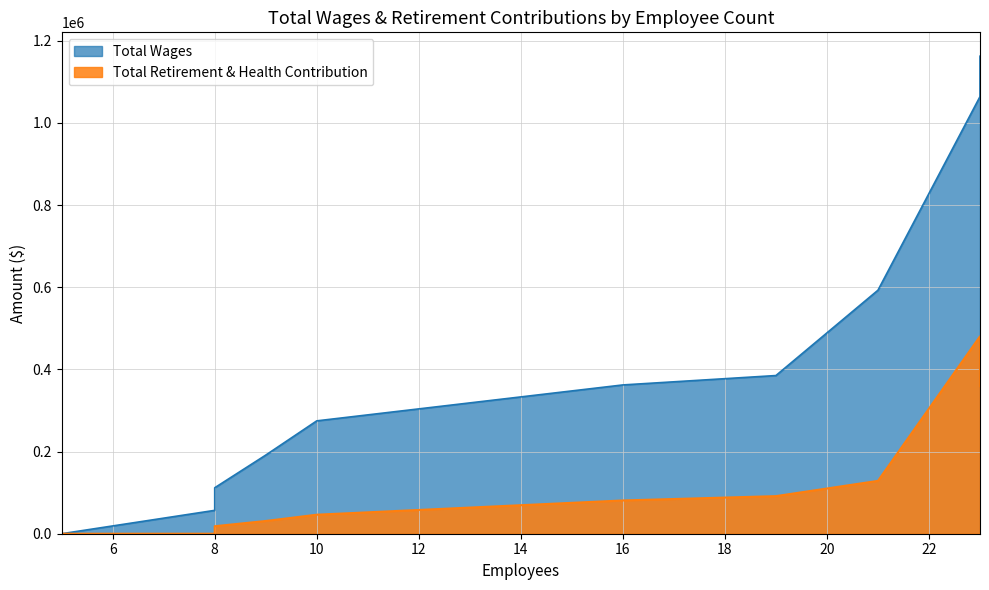

List the labels in order of Total Wages value, smallest first.

5, 8, 8, 9, 10, 16, 19, 21, 23, 23